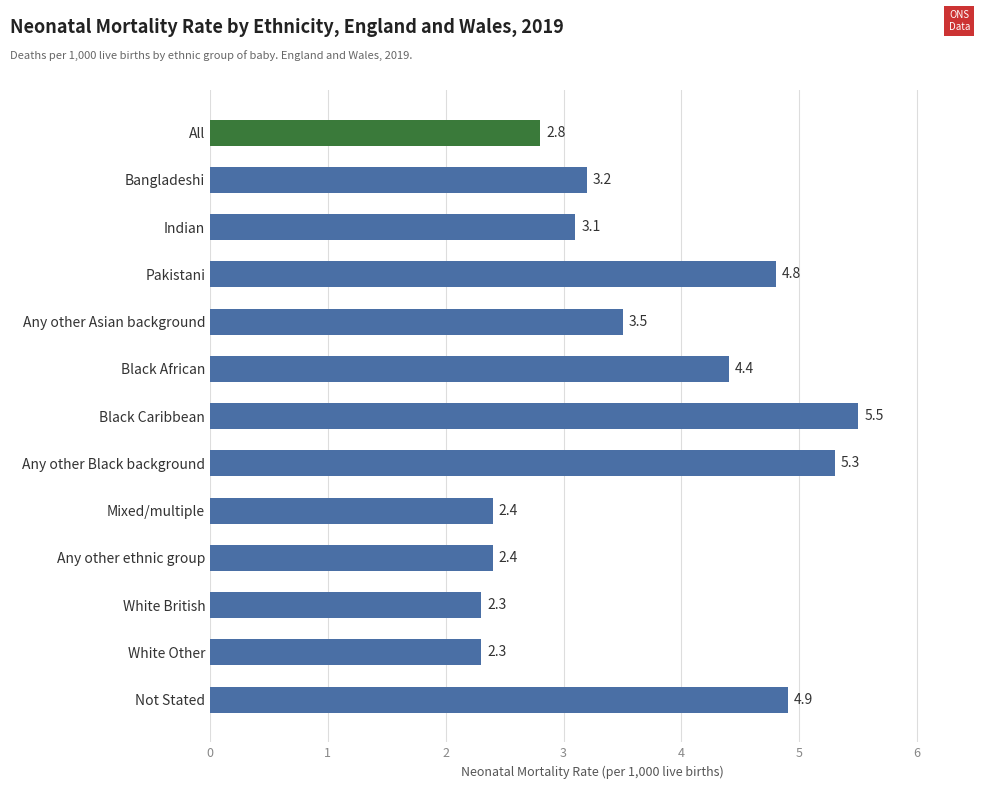

Is it true that the value at White Other is 1.1?

False